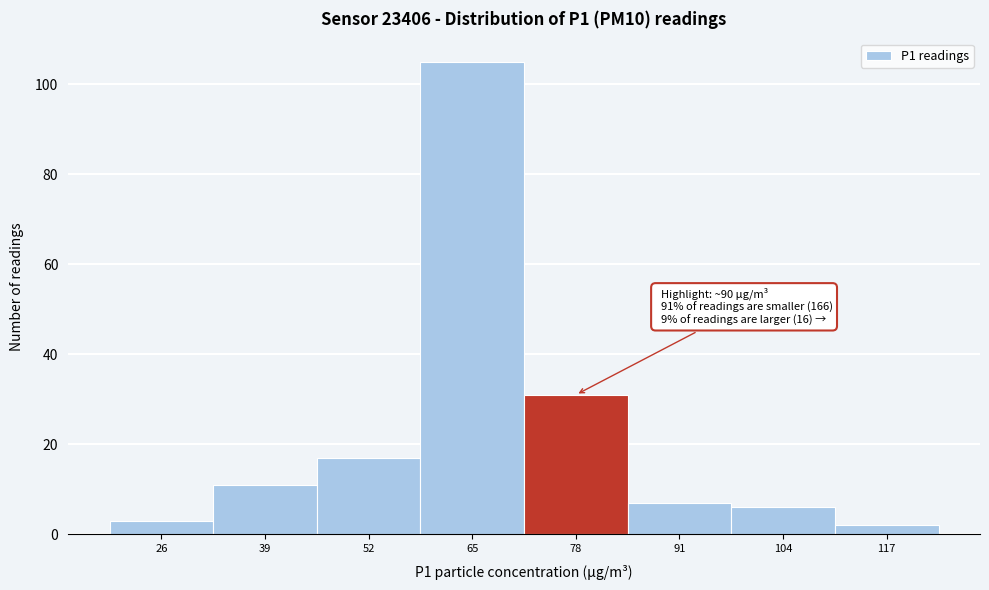

Reading left to right, what are all the values shown in this chart?

3	11	17	105	31	7	6	2